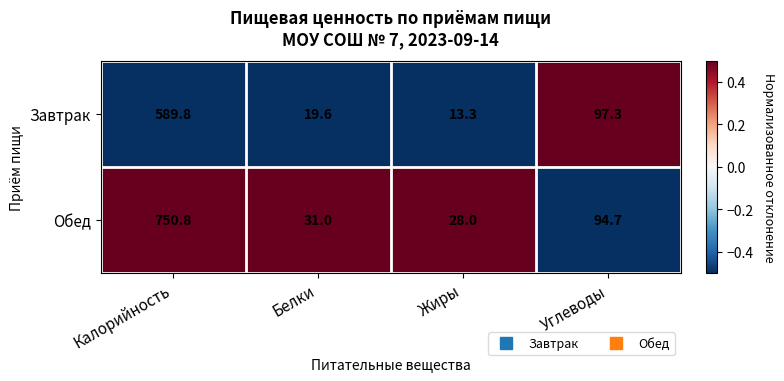

At which category is the sum across all series the highest?

Калорийность